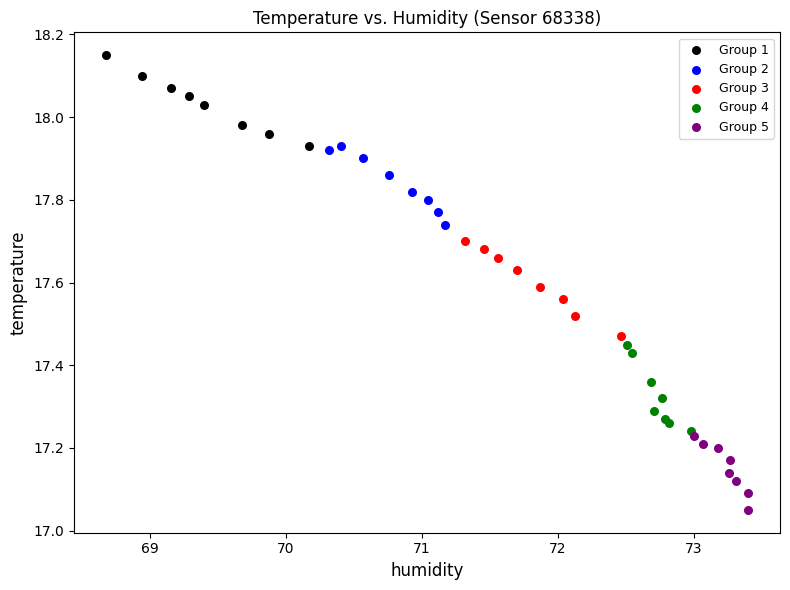

Which series has the largest Y range (max minus min)?

Group 3